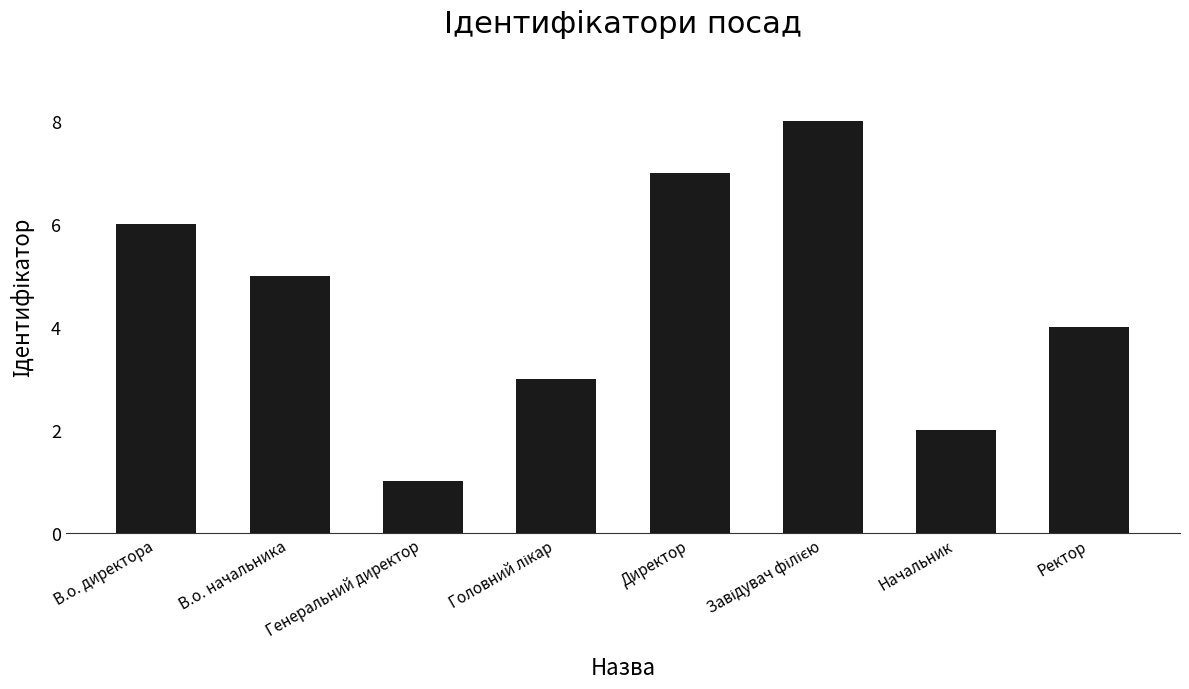

What position from the left is Начальник?

7